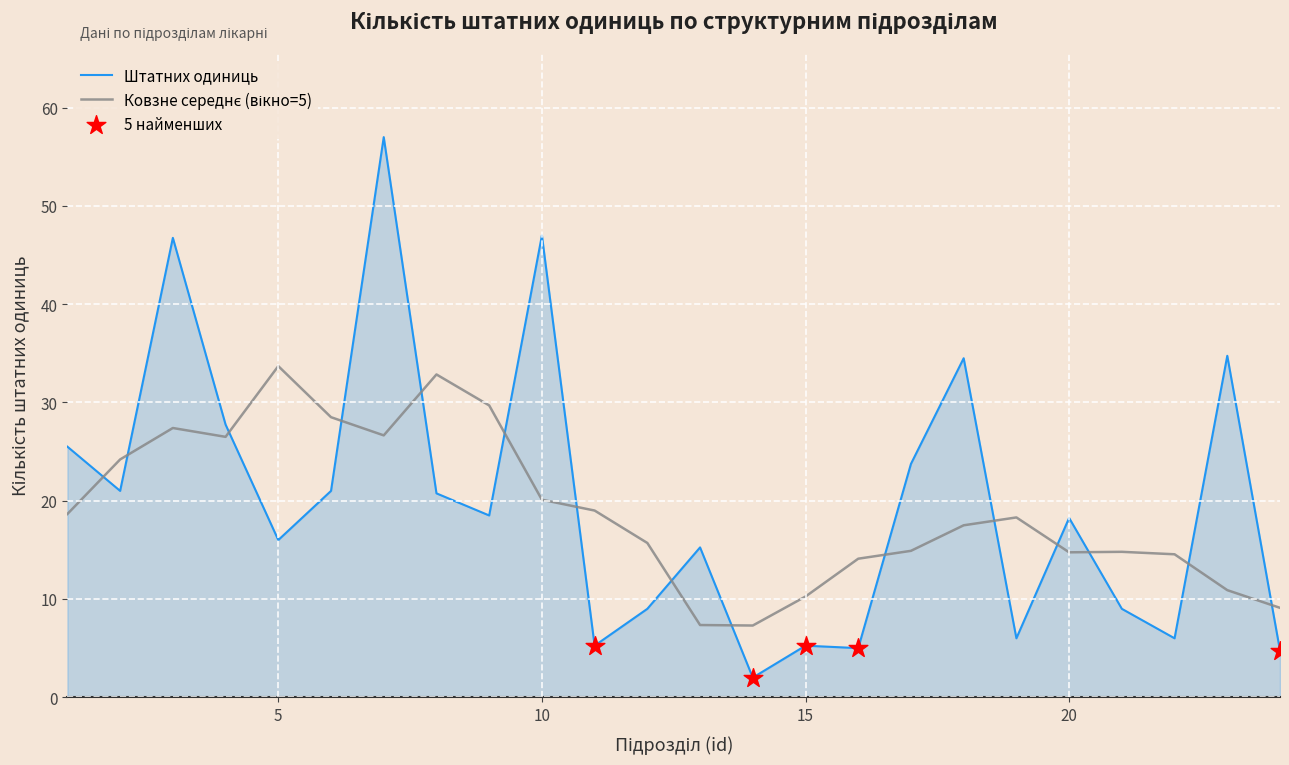

Which series has the widest spread of values?

Штатних одиниць